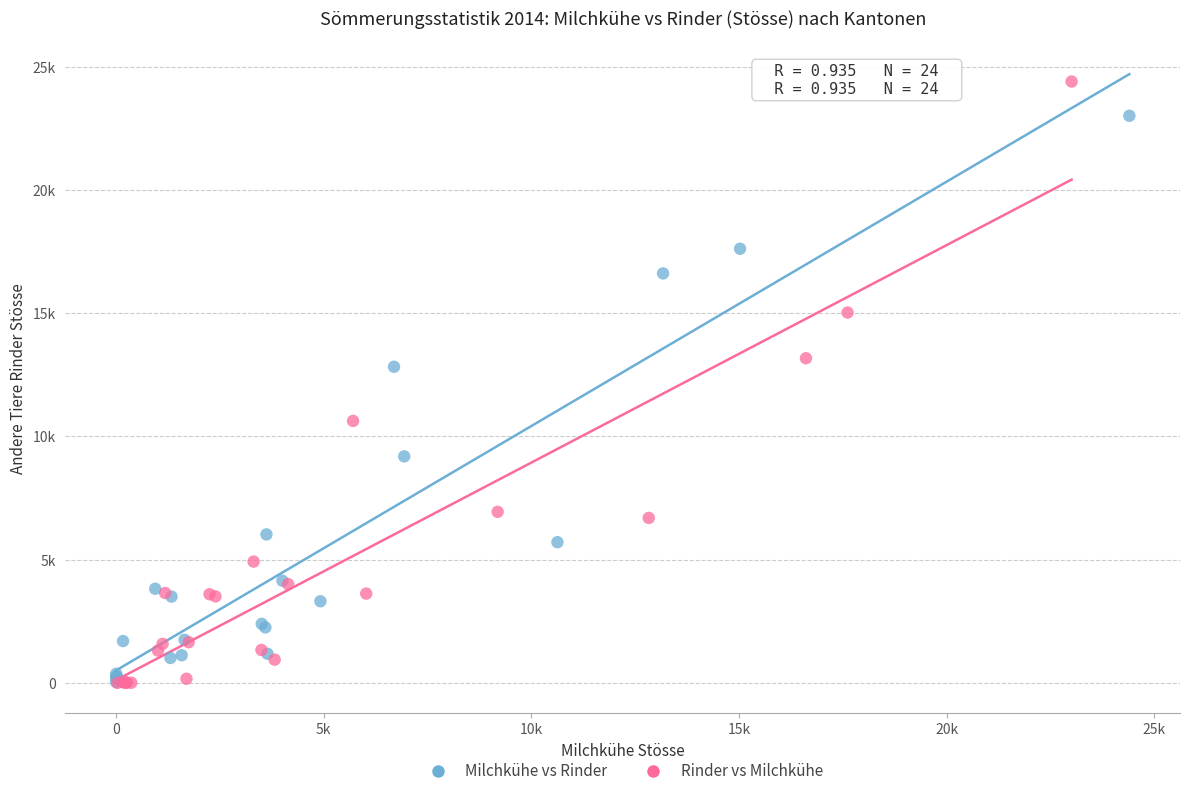

What are all the series names shown in the legend?

Milchkühe vs Rinder, Rinder vs Milchkühe